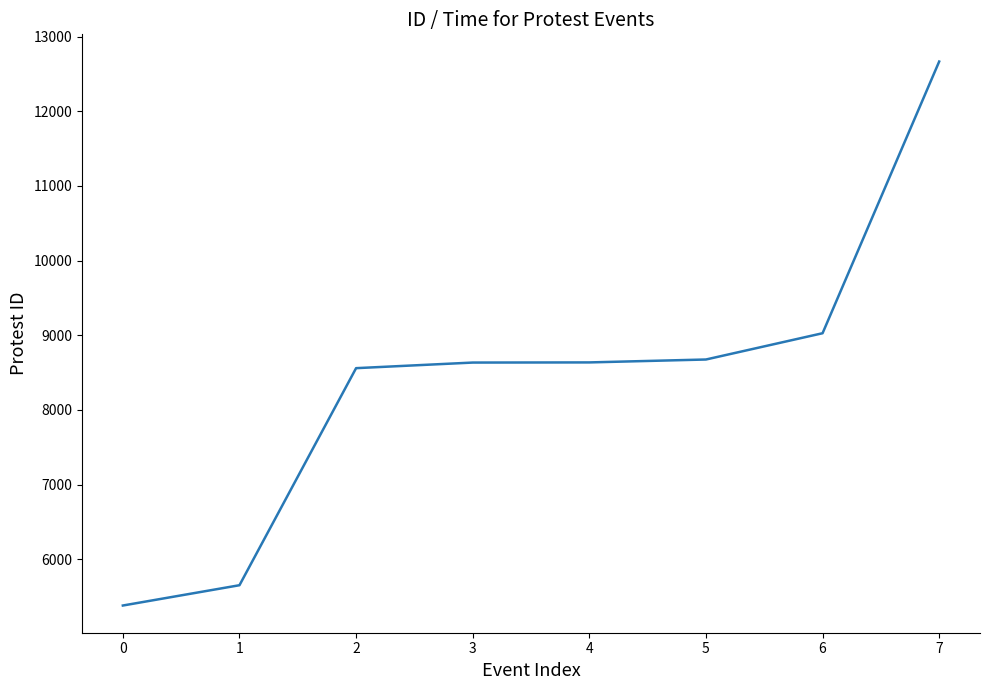

What is the maximum value shown in the chart?

12667